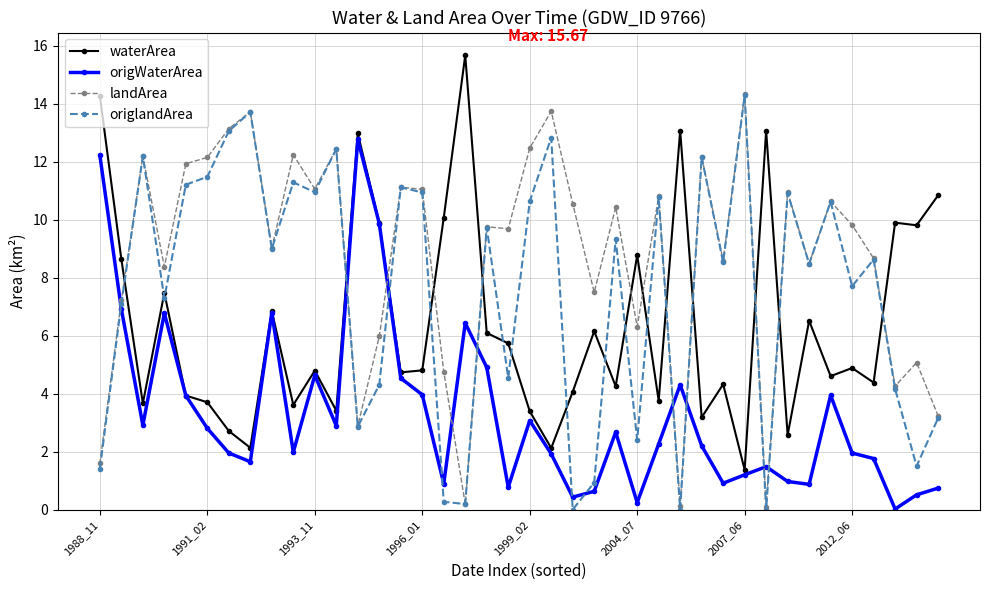

Rank the series by their average value, from highest to lowest.

landArea, origlandArea, waterArea, origWaterArea